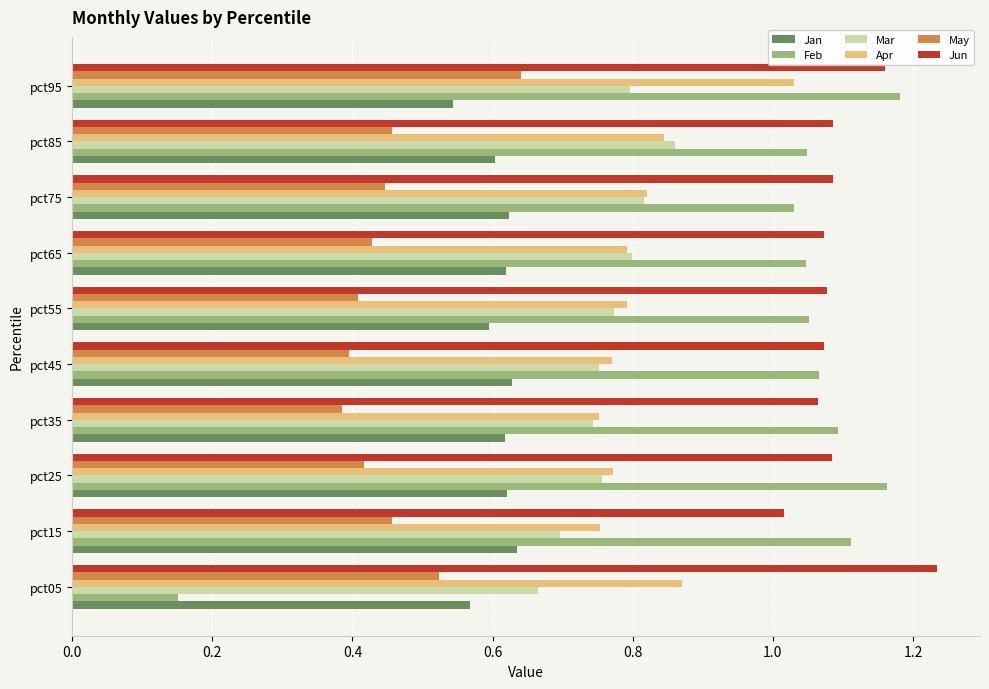

How many Apr values are between 0 and 1?

9